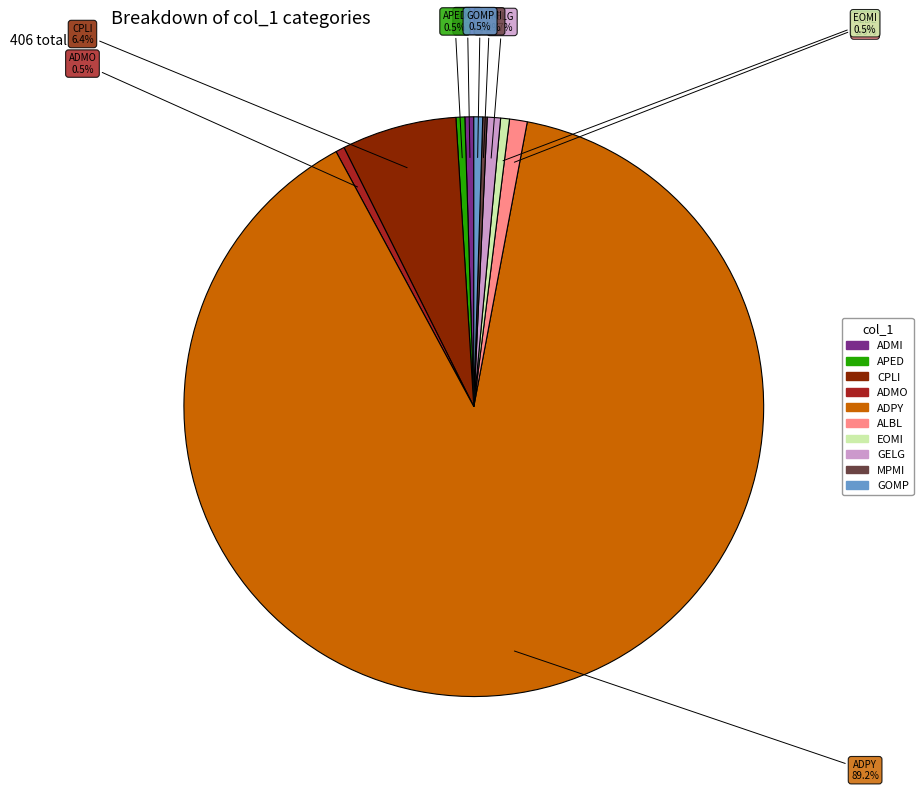

Does ADPY represent more than half of the total?

Yes